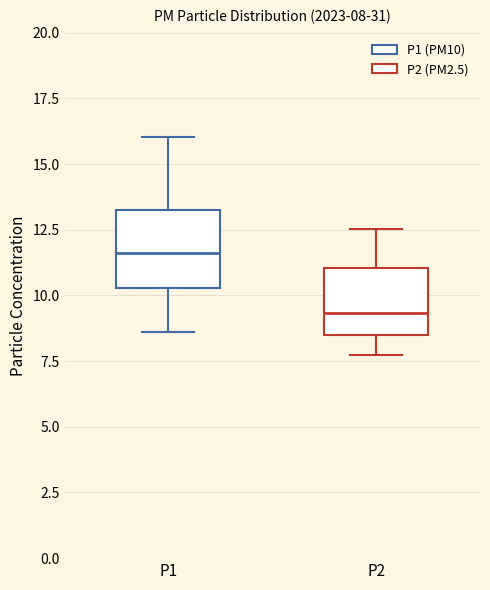

Which box has the highest median line?

P1